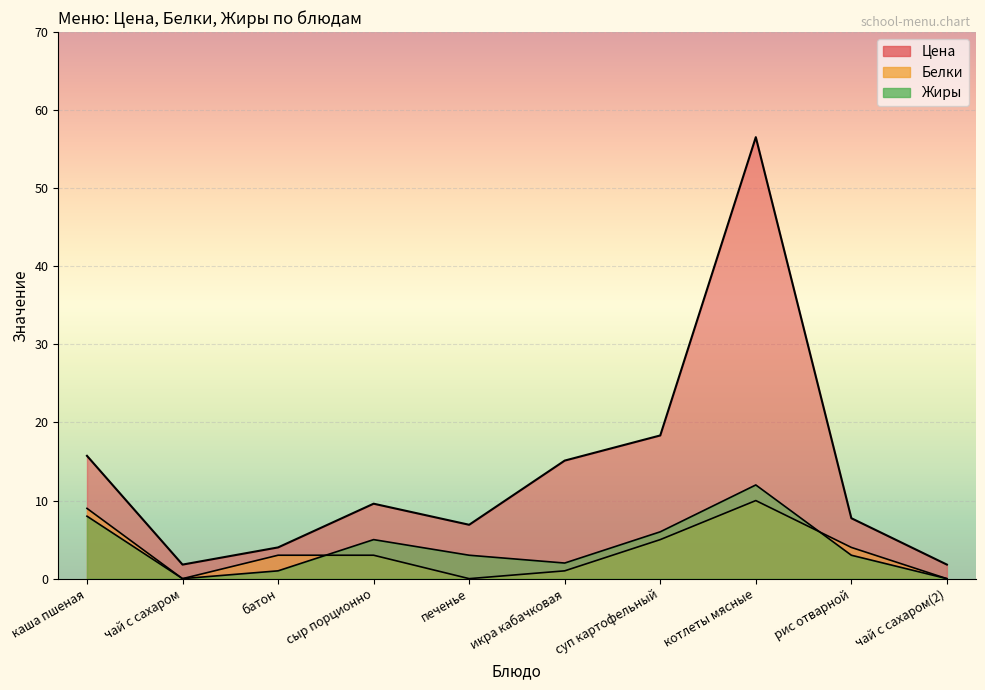

Does the chart display data point markers on the line(s)?

No